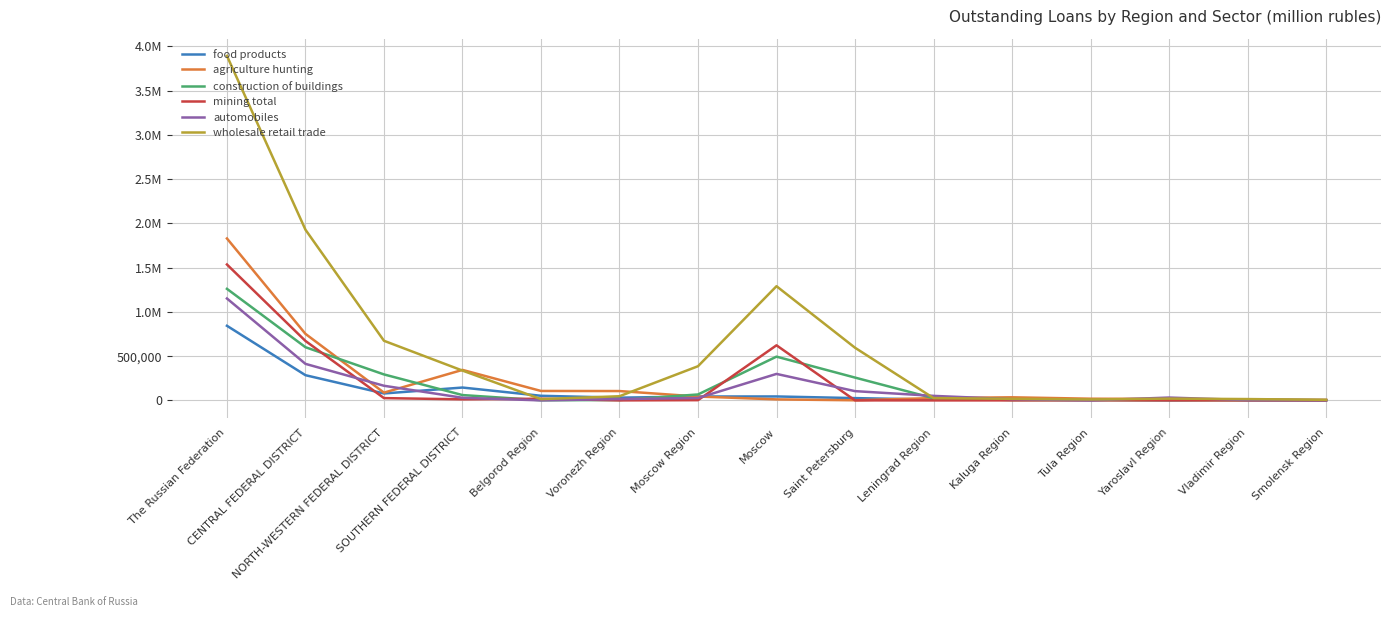

Is this an area chart (filled region under the line)?

No